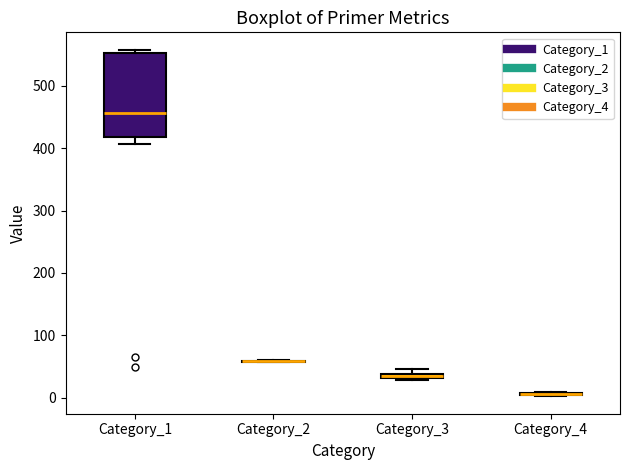

Which box is the tallest, from its lower edge to its upper edge?

Category_1